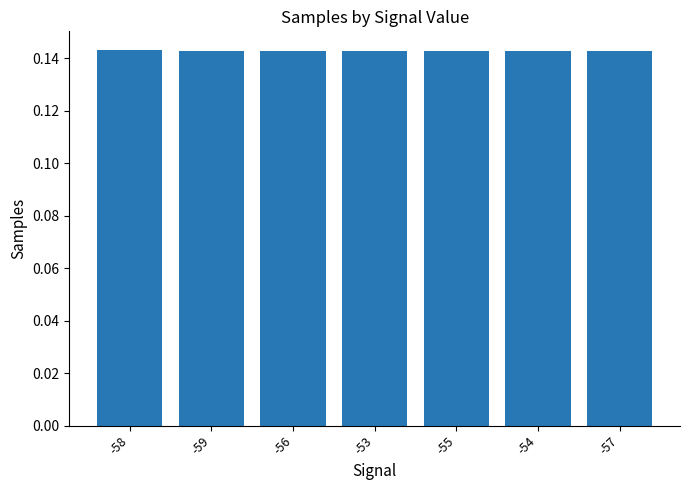

What is the label of the 4th bar from the left?

-53